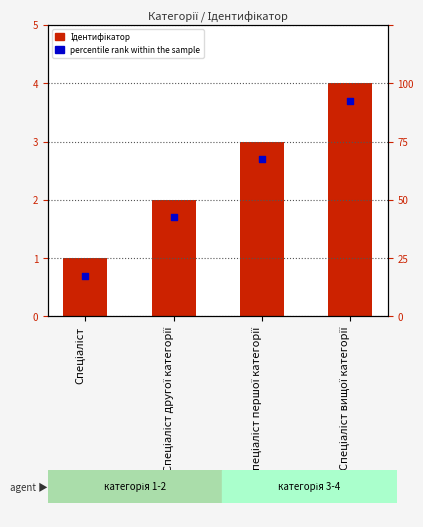

What is the total value across all series at Спеціаліст першої категорії?

5.7